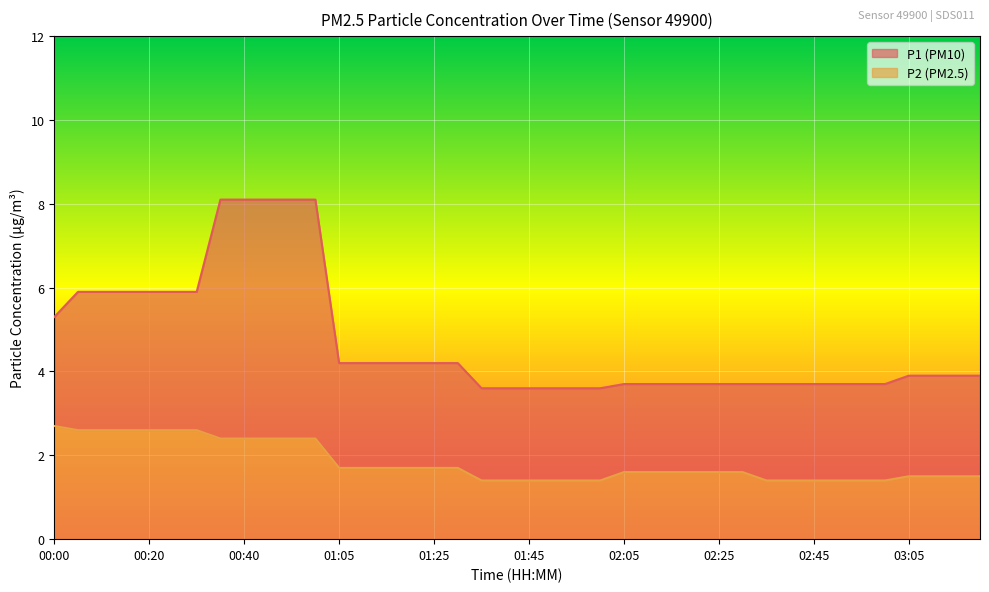

What is the label of the 8th point from the right?

02:45